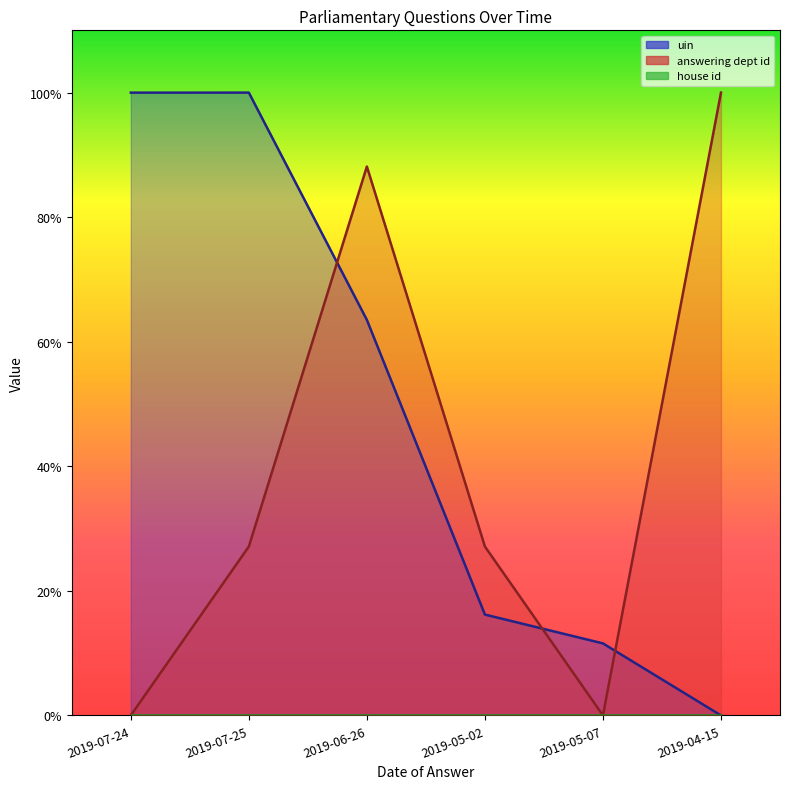

Does the chart have visible grid lines?

No